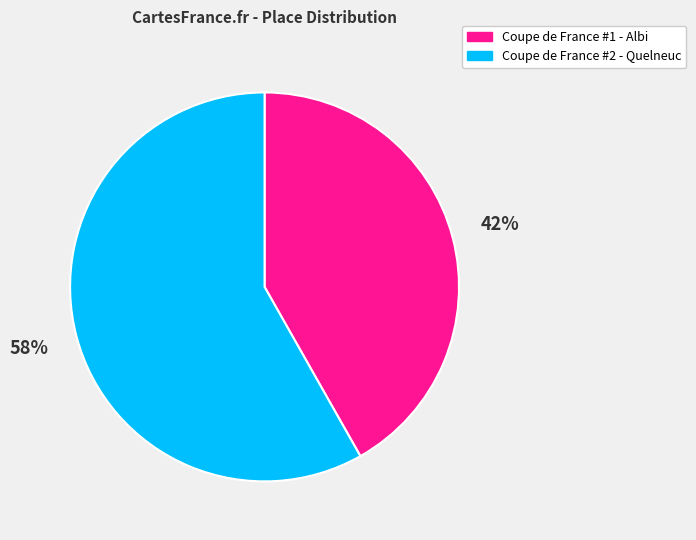

Which slice represents more than half of the pie?

Coupe de France #2 - Quelneuc